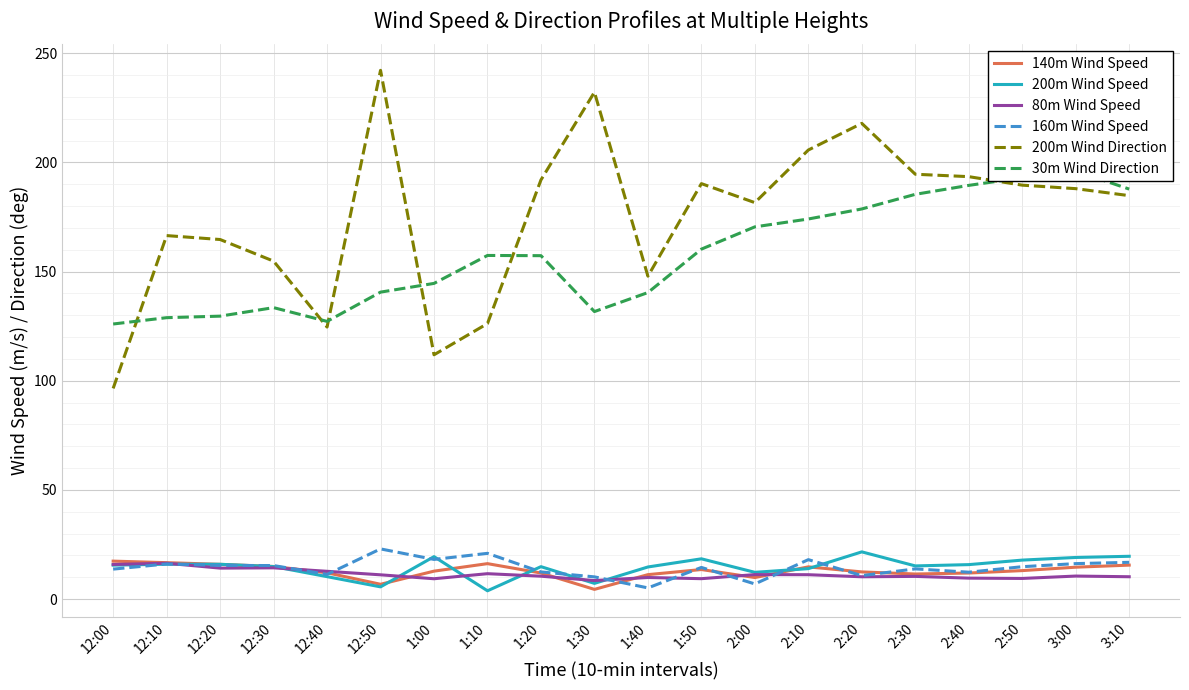

How many interior local peaks does the 30m Wind Direction series have?

3